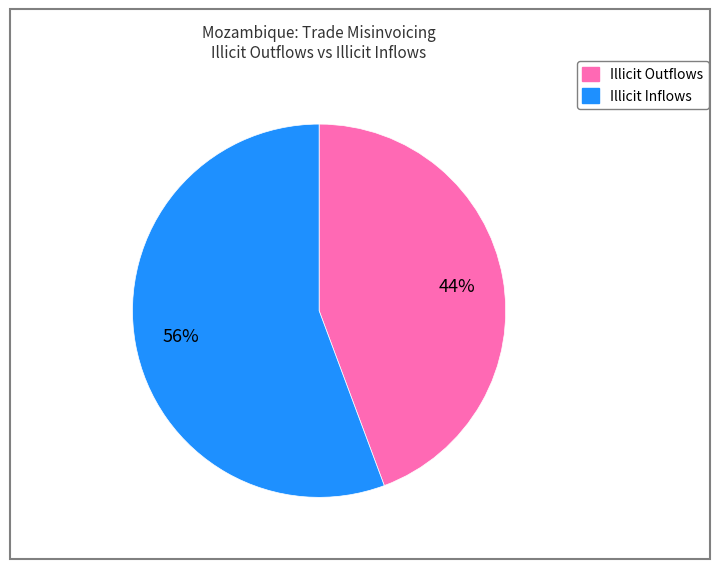

To the nearest percent, what is the average slice percentage?

50%